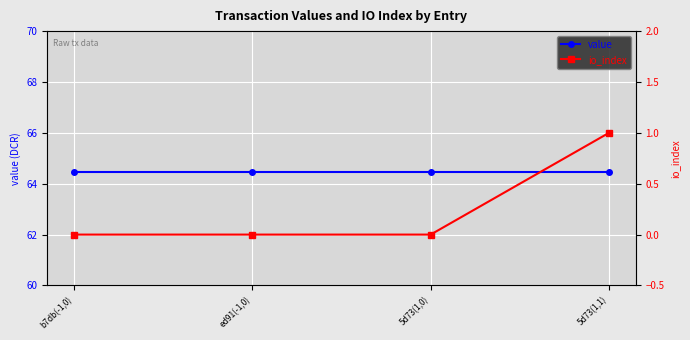

True or false: value has a value of 64.5 at 5d73(1,1).

True